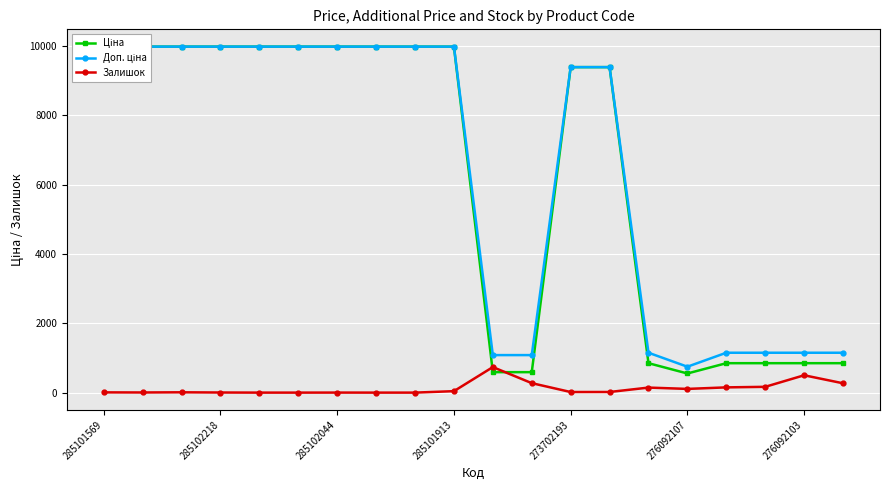

Count the number of data series in this chart.

3